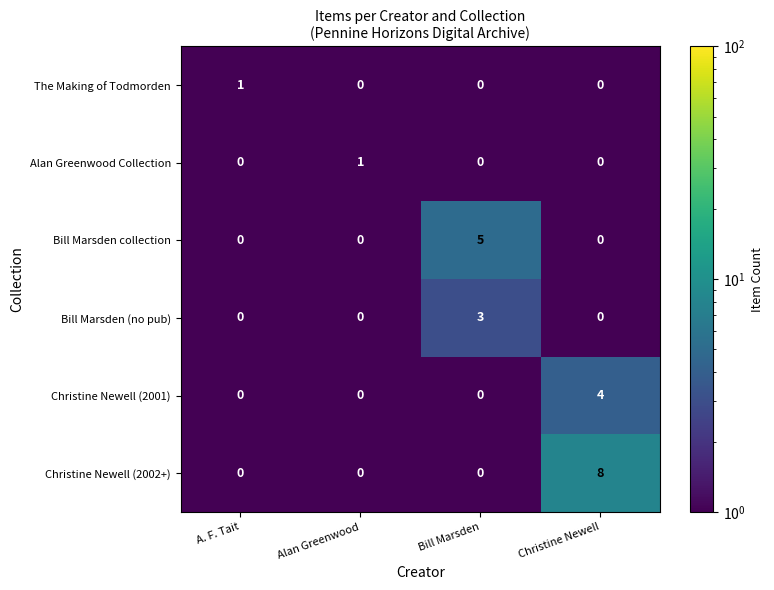

True or false: Bill Marsden collection has a value of 2 at Alan Greenwood.

False